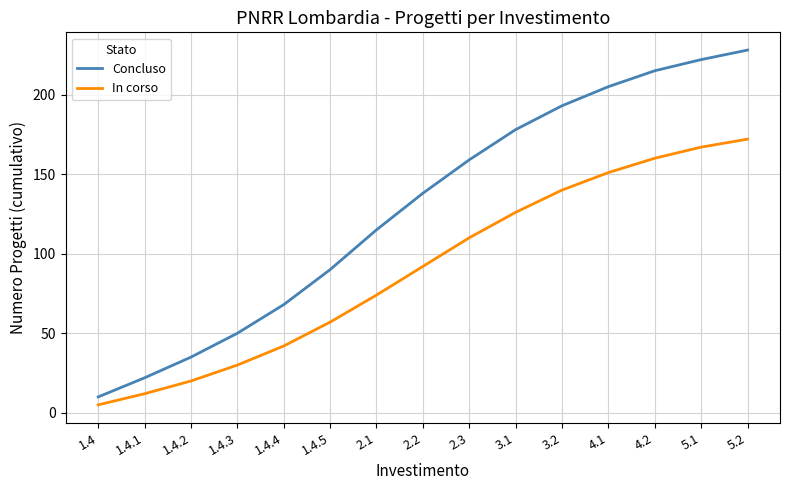

Reading left to right, list all the values displayed in this chart.

Concluso: 10	22	35	50	68	90	115	138	159	178	193	205	215	222	228
In corso: 5	12	20	30	42	57	74	92	110	126	140	151	160	167	172